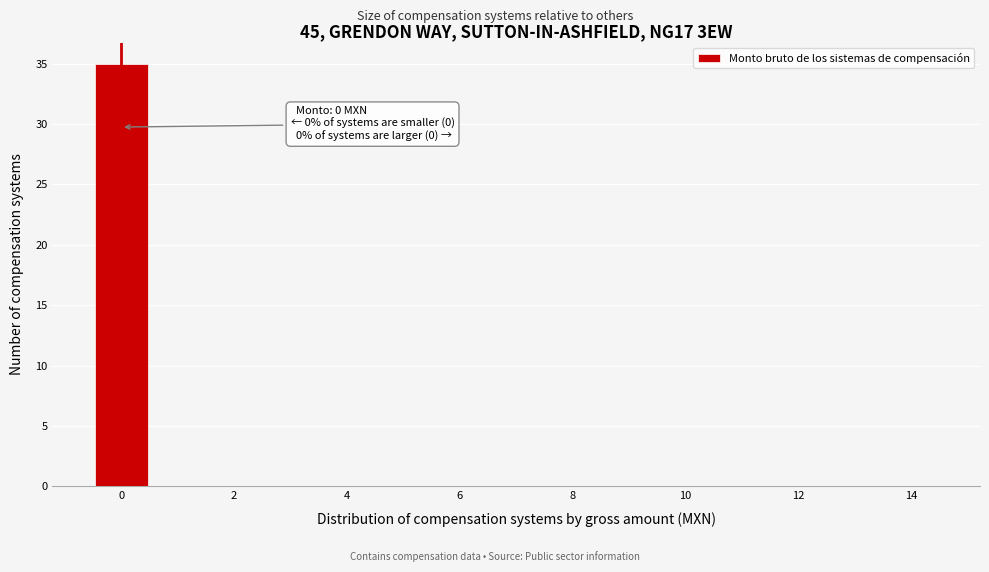

Over which range of the x-axis is the bar tallest?

-0.5 to 0.5